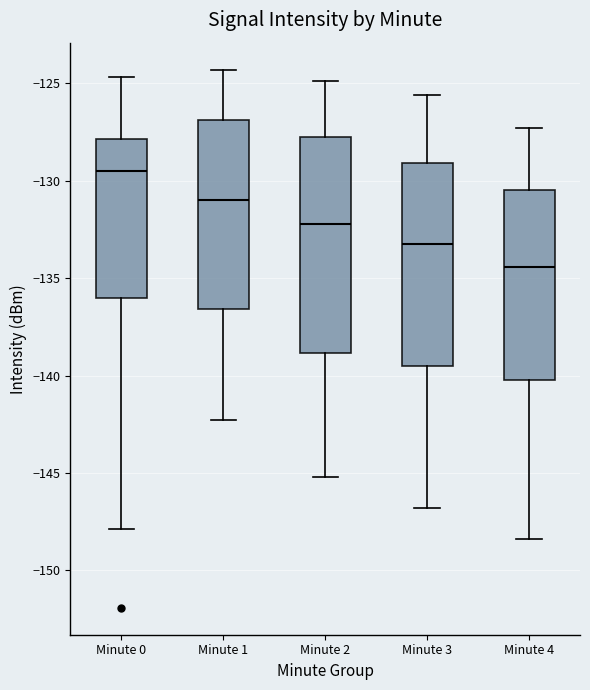

Where does the lower whisker of the box for Minute 1 end on the y-axis? The values are not printed on the chart, so give them approximately, as read against the axis.

-142.5